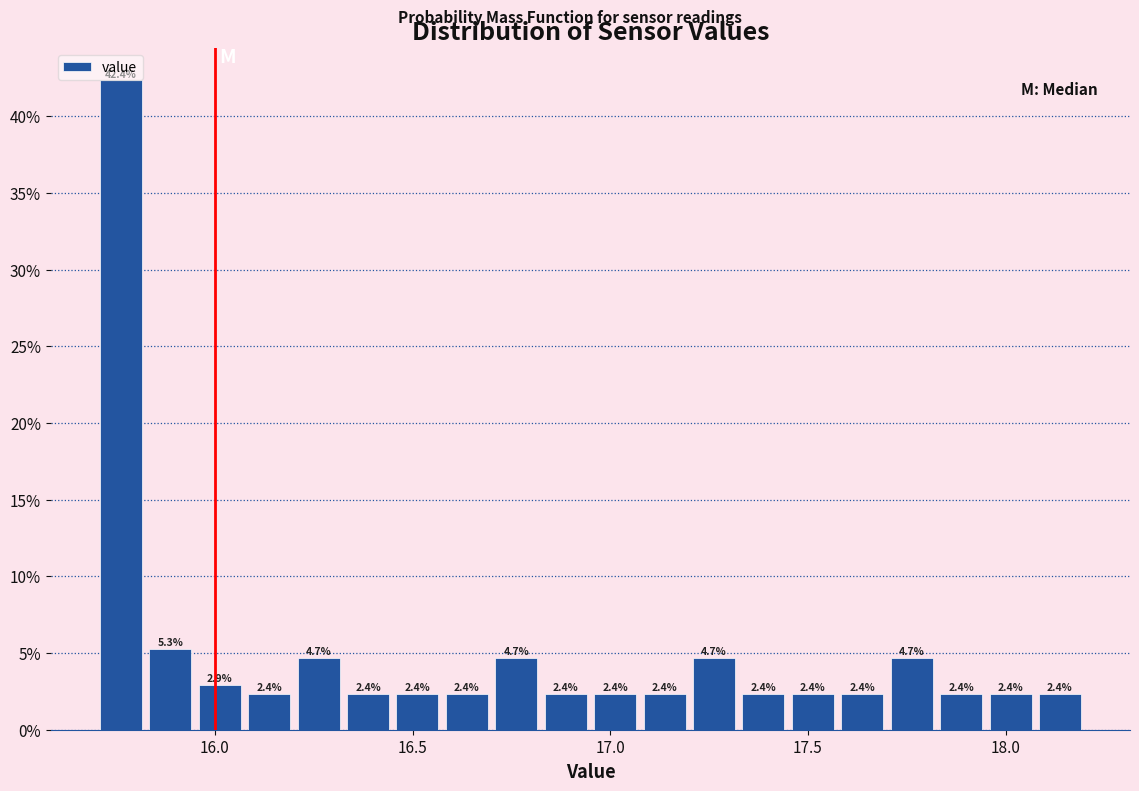

Around what value on the x-axis is the tallest bar? Give the approximate position of its centre, as read against the axis.

15.75